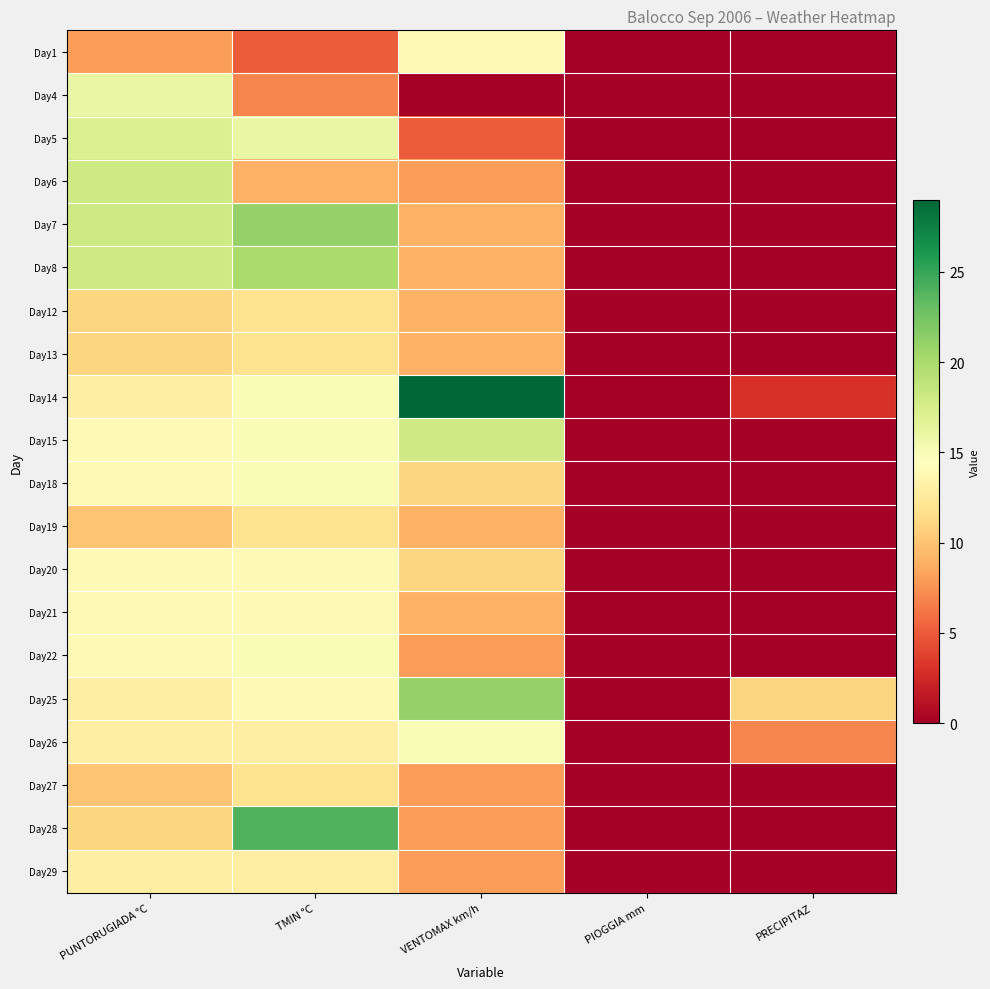

Which series has the widest spread of values?

Day14